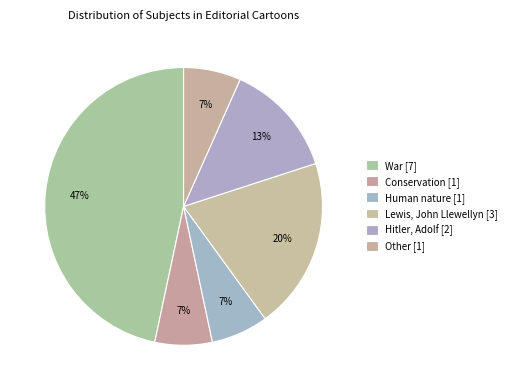

What is the change in value from Conservation to Lewis, John Llewellyn?

+2